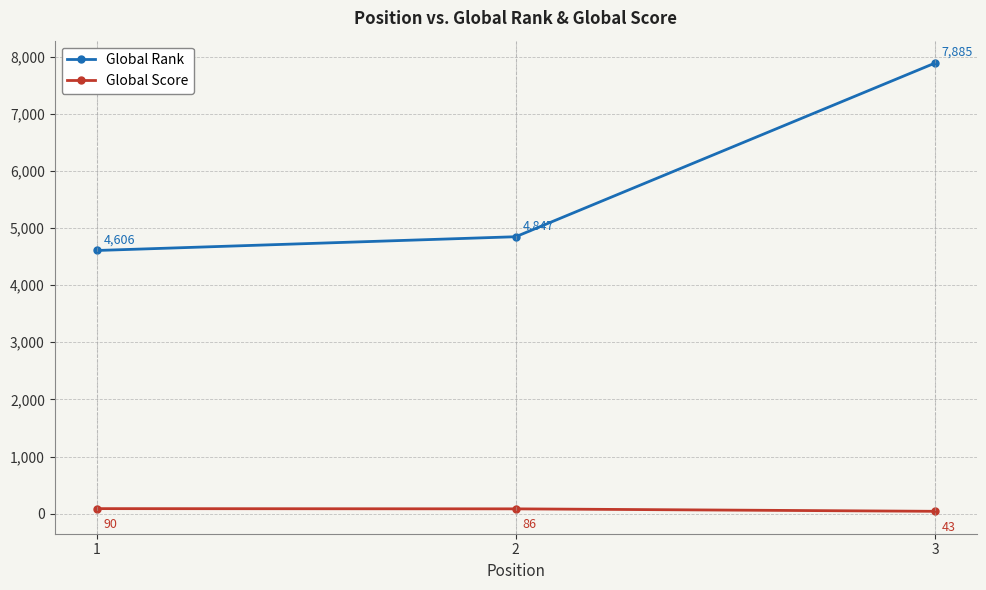

Which series has the widest spread of values?

Global Rank